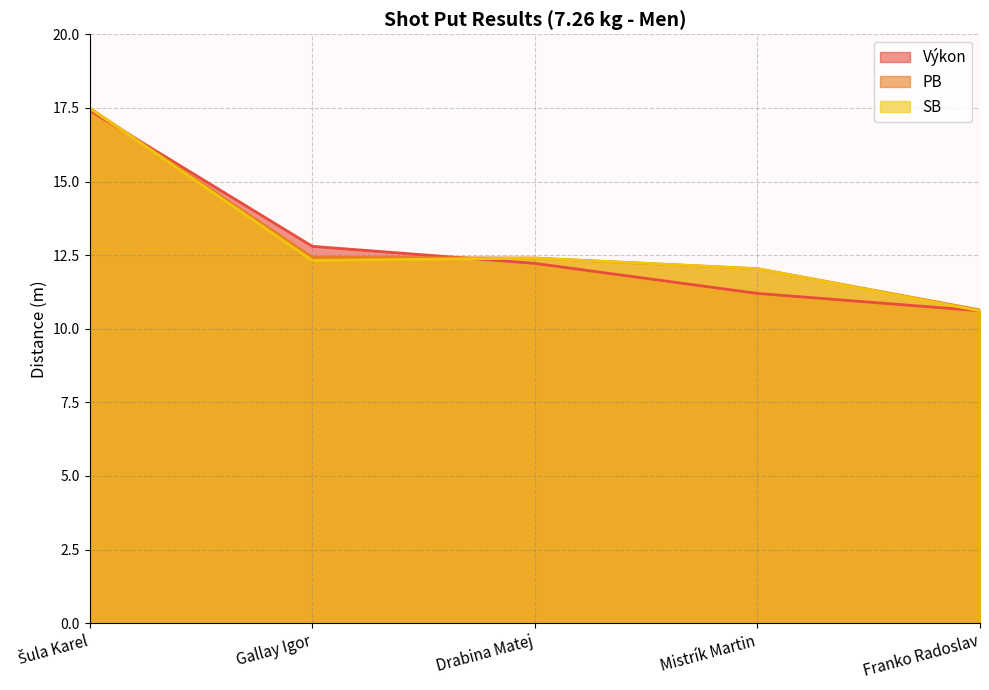

Does the chart display data point markers on the line(s)?

No